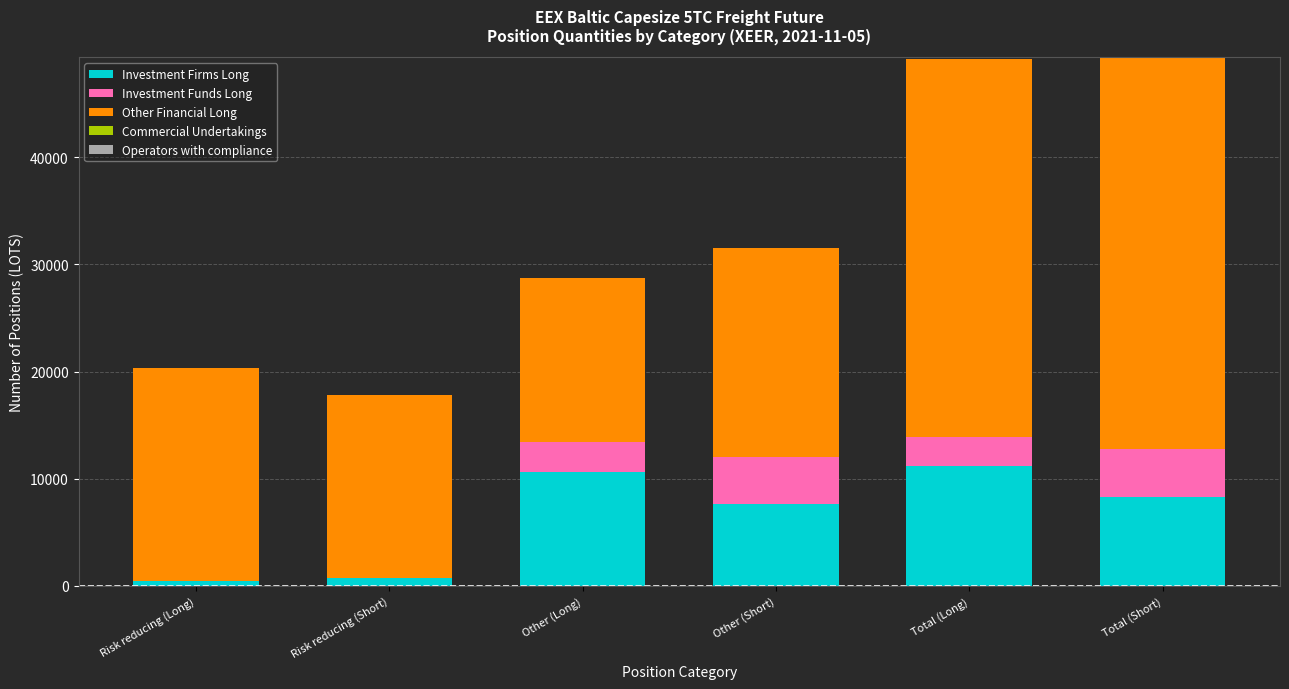

What is the sum of all Investment Firms Long values?

38998.3